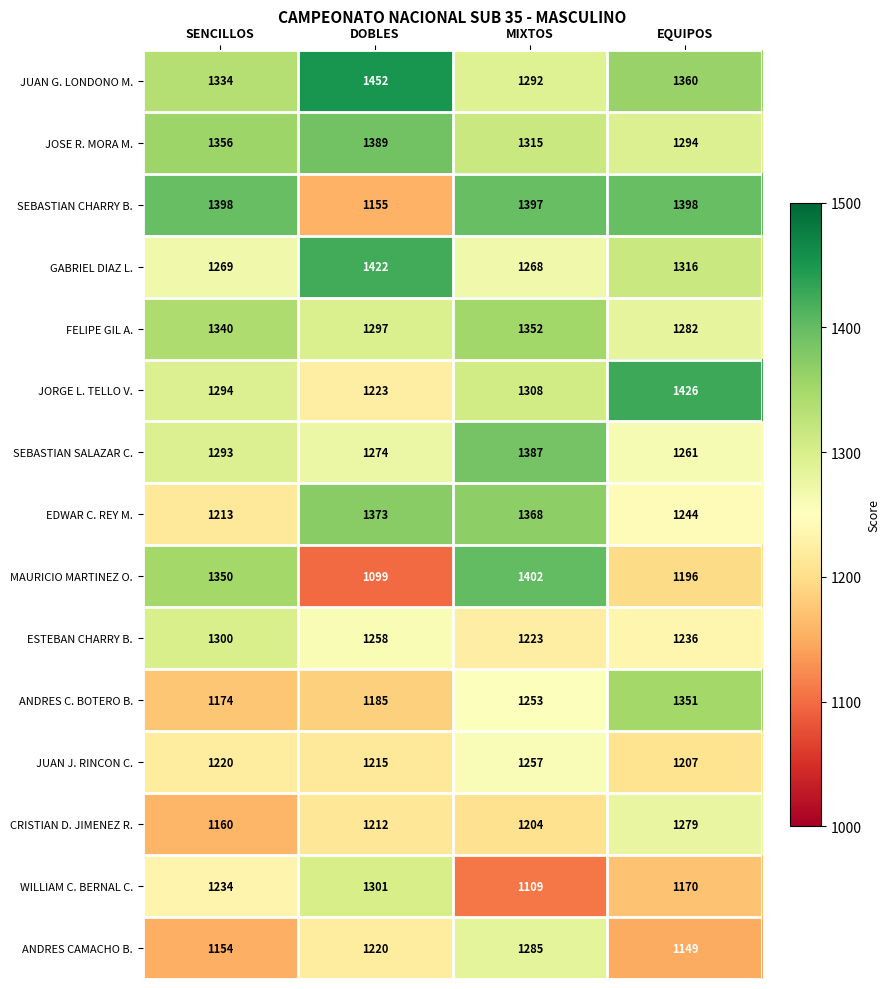

What value does the JOSE R. MORA M. series have at SENCILLOS?

1356